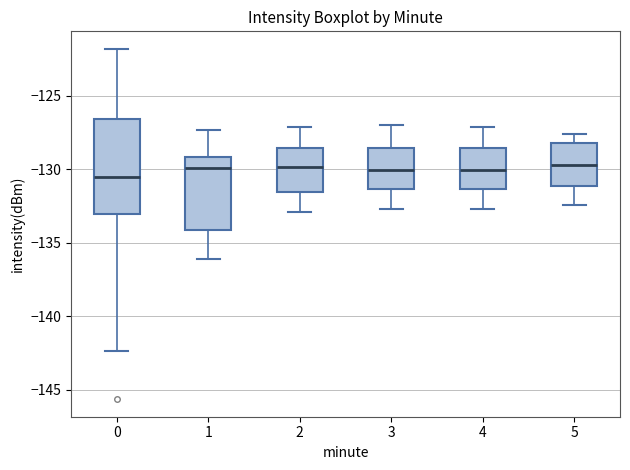

Reading left to right, read every box against the y-axis: the position of its median line, the range the box covers, and the ends of its whiskers. The values are not printed on the chart, so give them approximately, as read against the axis.

0: median -130.5, box -133.0 to -126.5, whiskers -142.5 to -122.0
1: median -130.0, box -134.0 to -129.0, whiskers -136.0 to -127.5
2: median -130.0, box -131.5 to -128.5, whiskers -133.0 to -127.0
3: median -130.0, box -131.5 to -128.5, whiskers -132.5 to -127.0
4: median -130.0, box -131.5 to -128.5, whiskers -132.5 to -127.0
5: median -129.5, box -131.0 to -128.0, whiskers -132.5 to -127.5